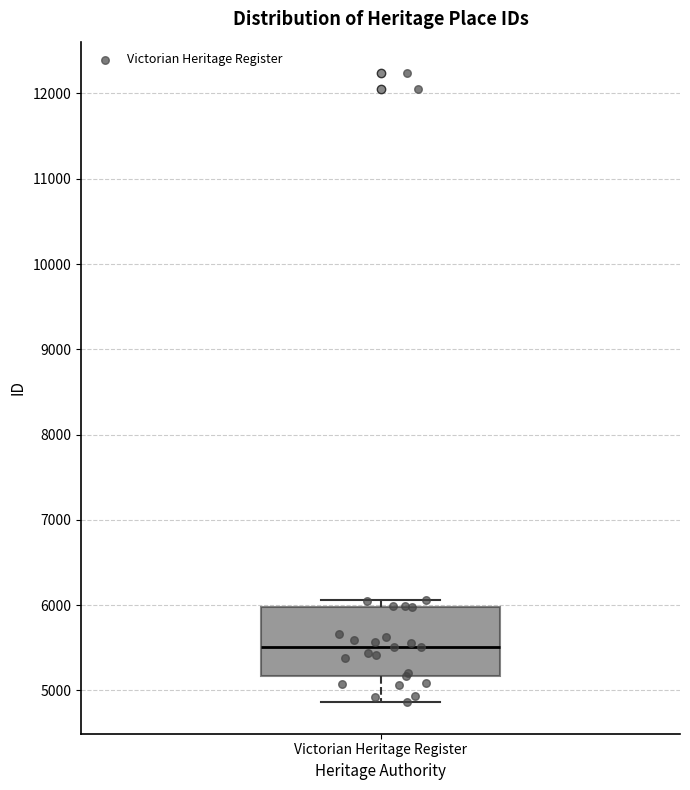

Transcribe this box plot: give where the median line is, the range the box spans, and where the two whiskers end, as read against the y-axis. The values are not printed on the chart, so give them approximately, as read against the axis.

median 5500, box 5200 to 6000, whiskers 4900 to 6100